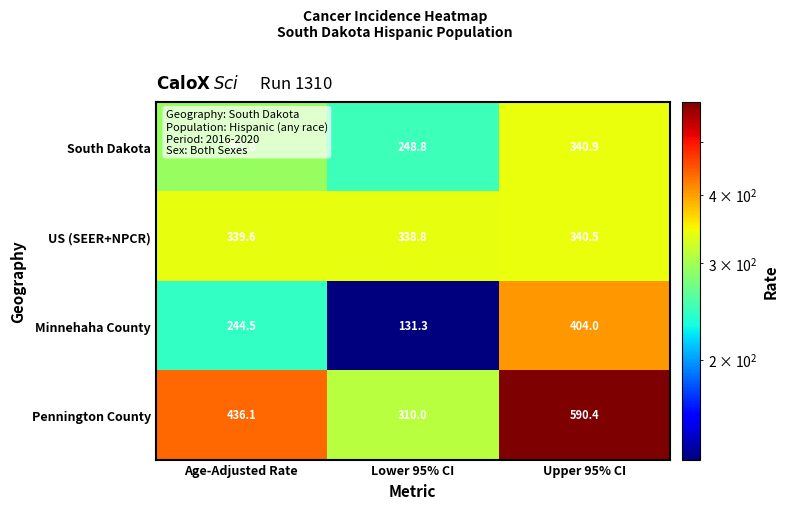

How many data points in US (SEER+NPCR) are less than 339?

1